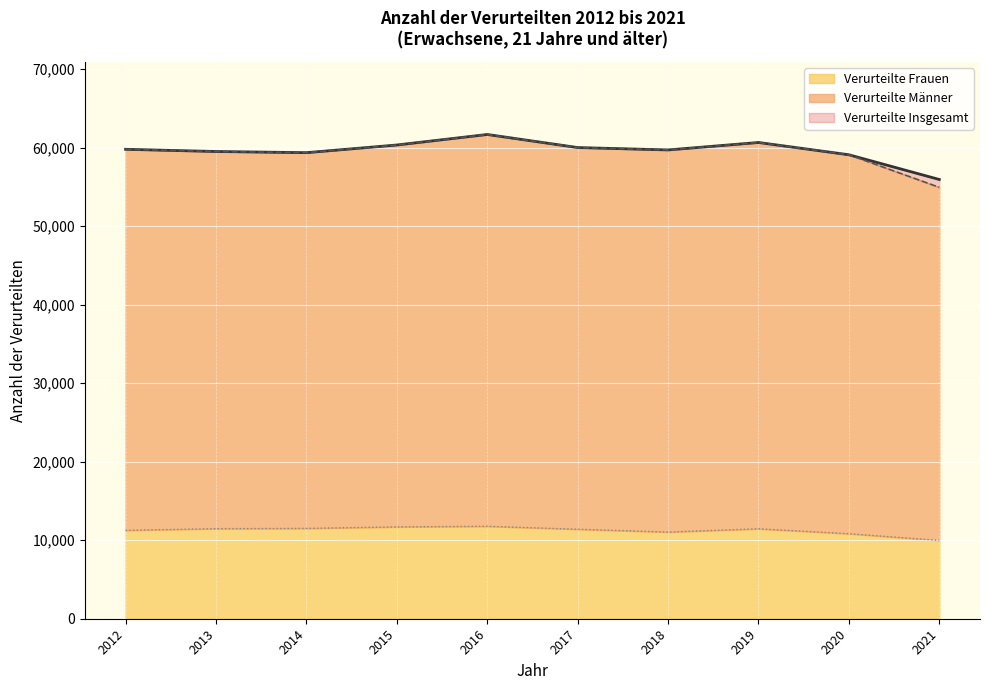

True or false: Verurteilte Frauen and Verurteilte Männer cross at least once.

False